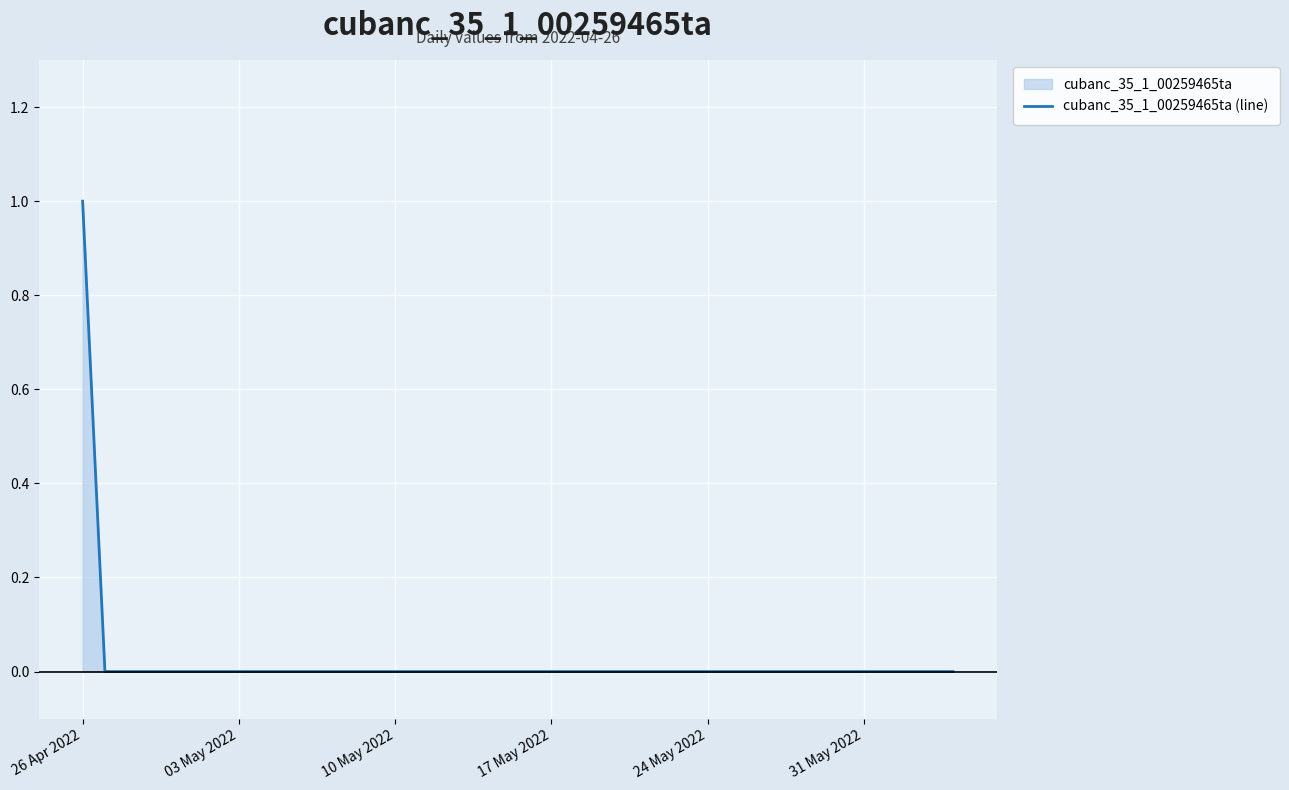

What is the label of the 1st point from the left?

26 Apr 2022